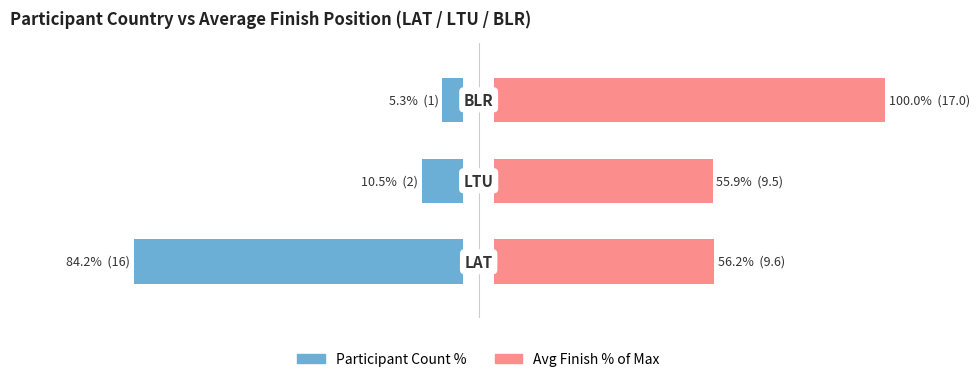

Count the number of data series in this chart.

2